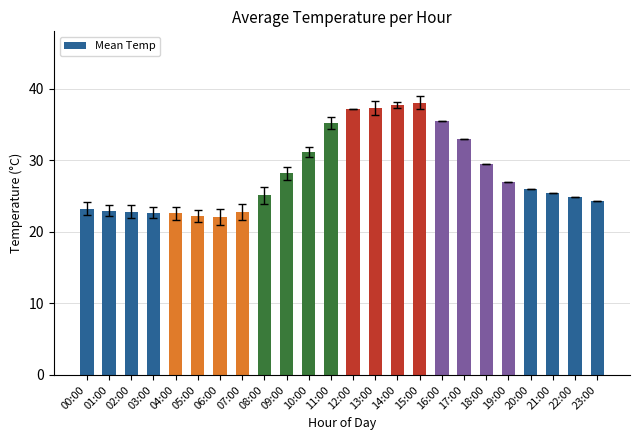

The chart shows a value of 37.5 at 09:00. True or false?

False